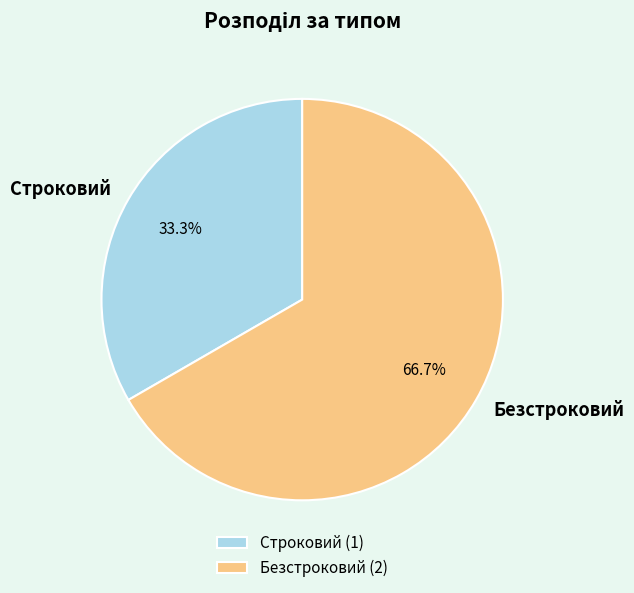

Is it true that Безстроковий is 56% of the pie?

False